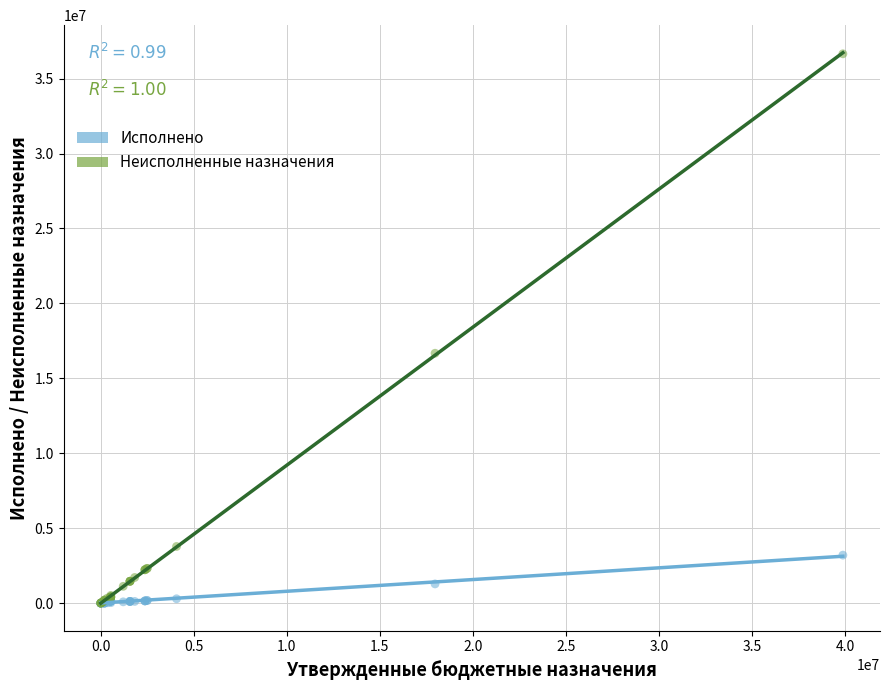

What are all the series names shown in the legend?

Исполнено, Неисполненные назначения